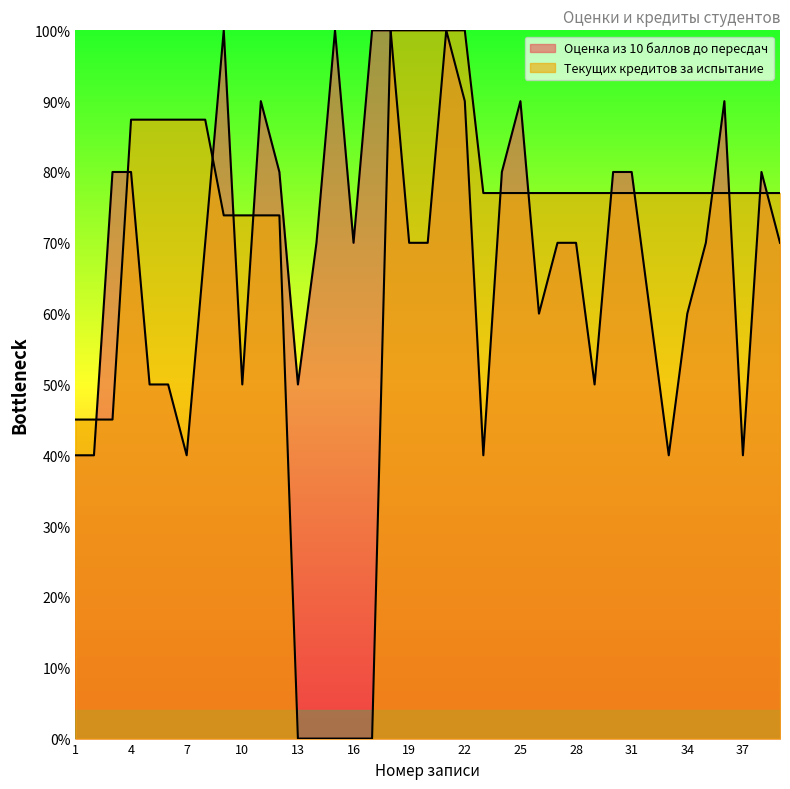

At how many categories does at least one series exceed 28?

39